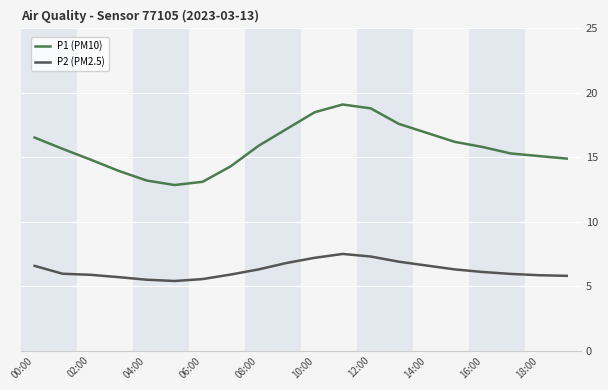

Rank the series by their maximum value, from lowest to highest.

P2 (PM2.5), P1 (PM10)